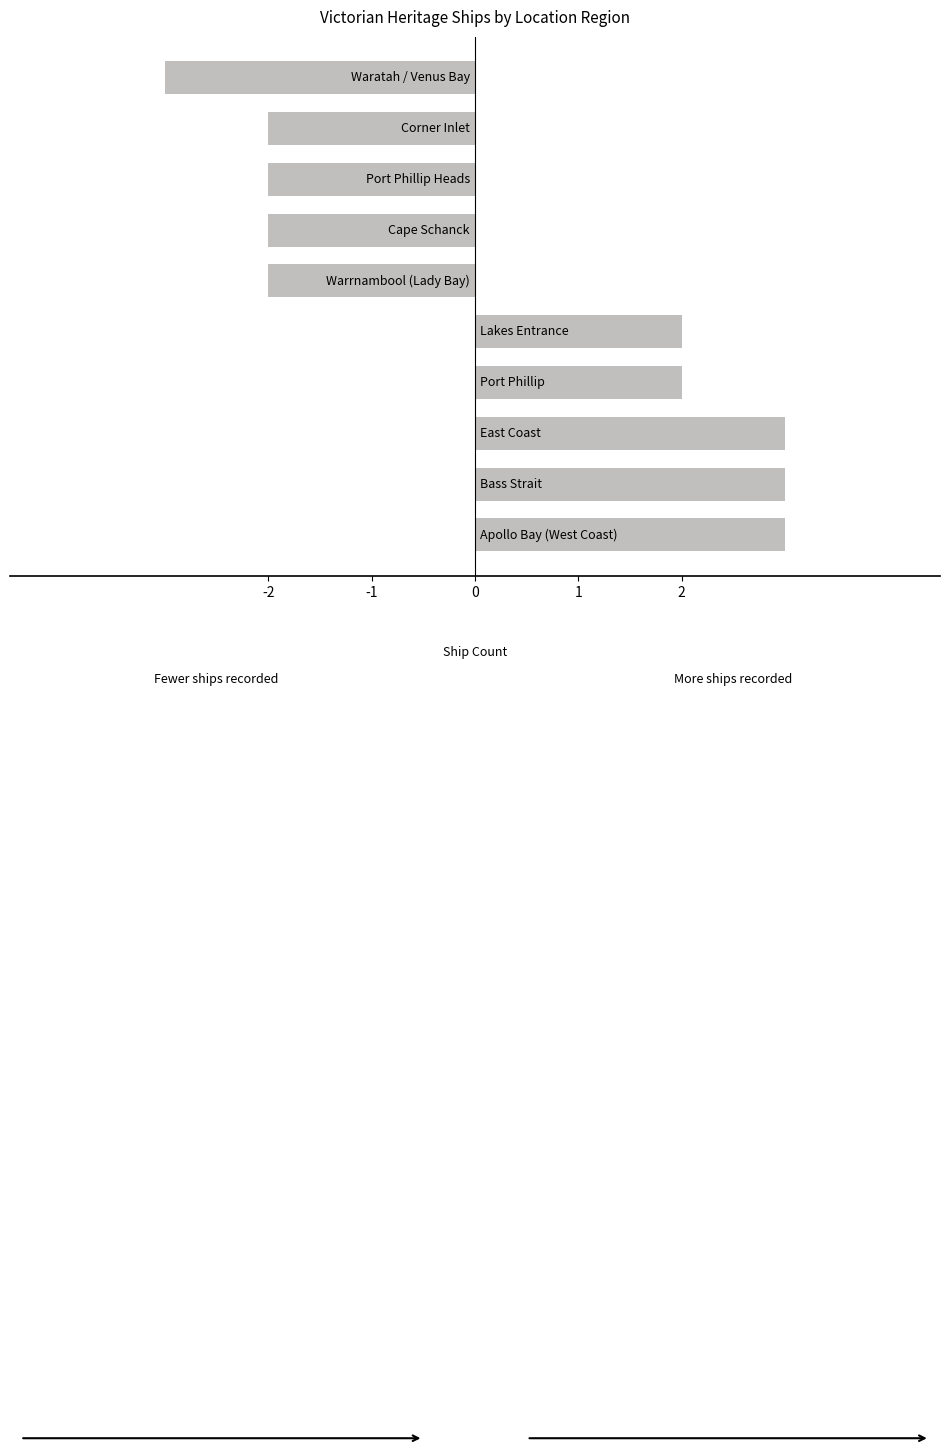

What is the difference between the maximum and second lowest values?

5